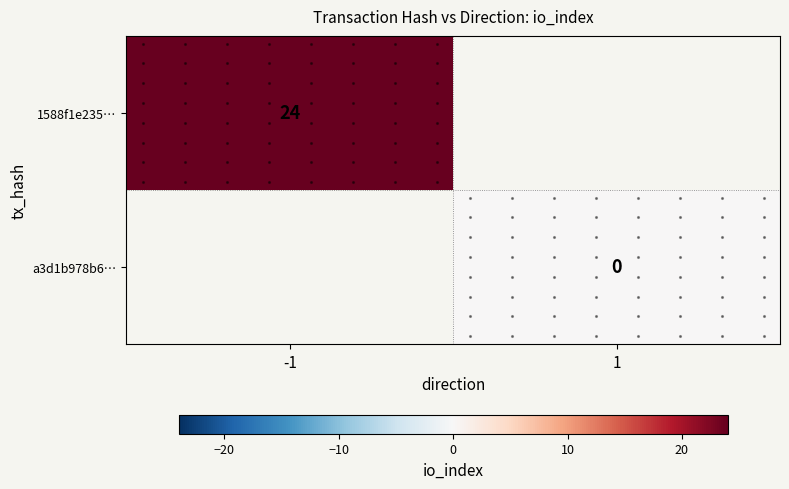

What is the lowest value of the 1588f1e235… series?

24.0